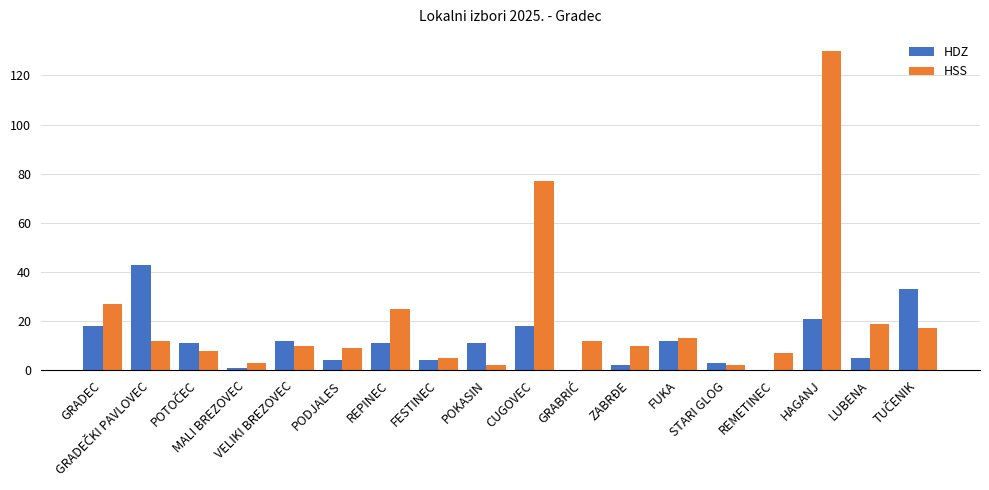

How many series are shown in this chart?

2